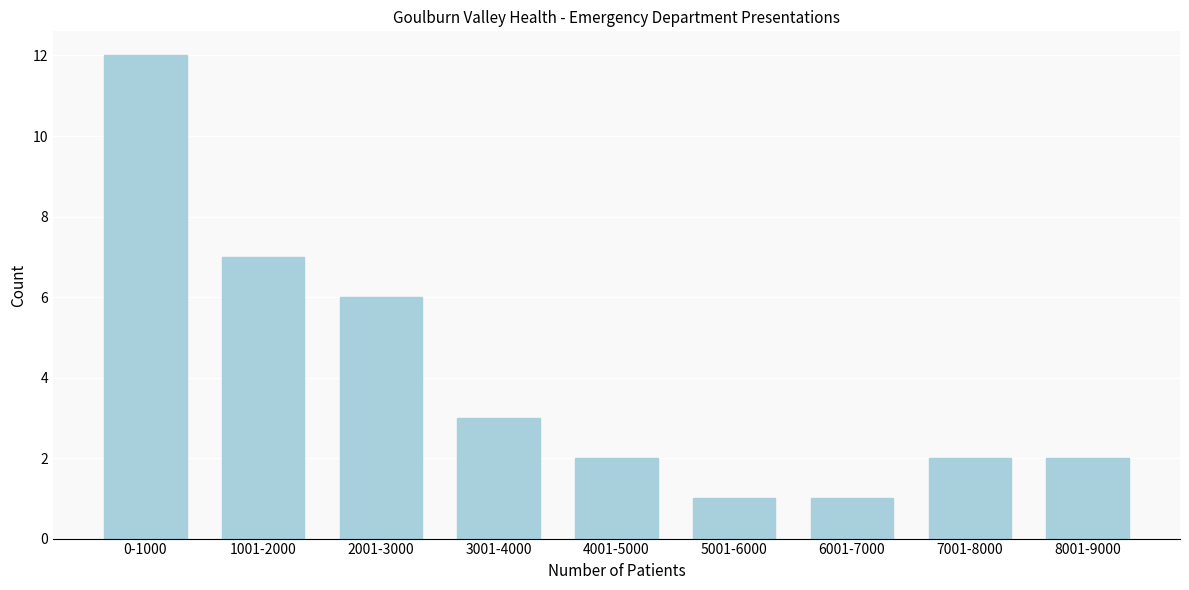

Reading left to right, what are all the values shown in this chart?

0-1000=12	1001-2000=7	2001-3000=6	3001-4000=3	4001-5000=2	5001-6000=1	6001-7000=1	7001-8000=2	8001-9000=2